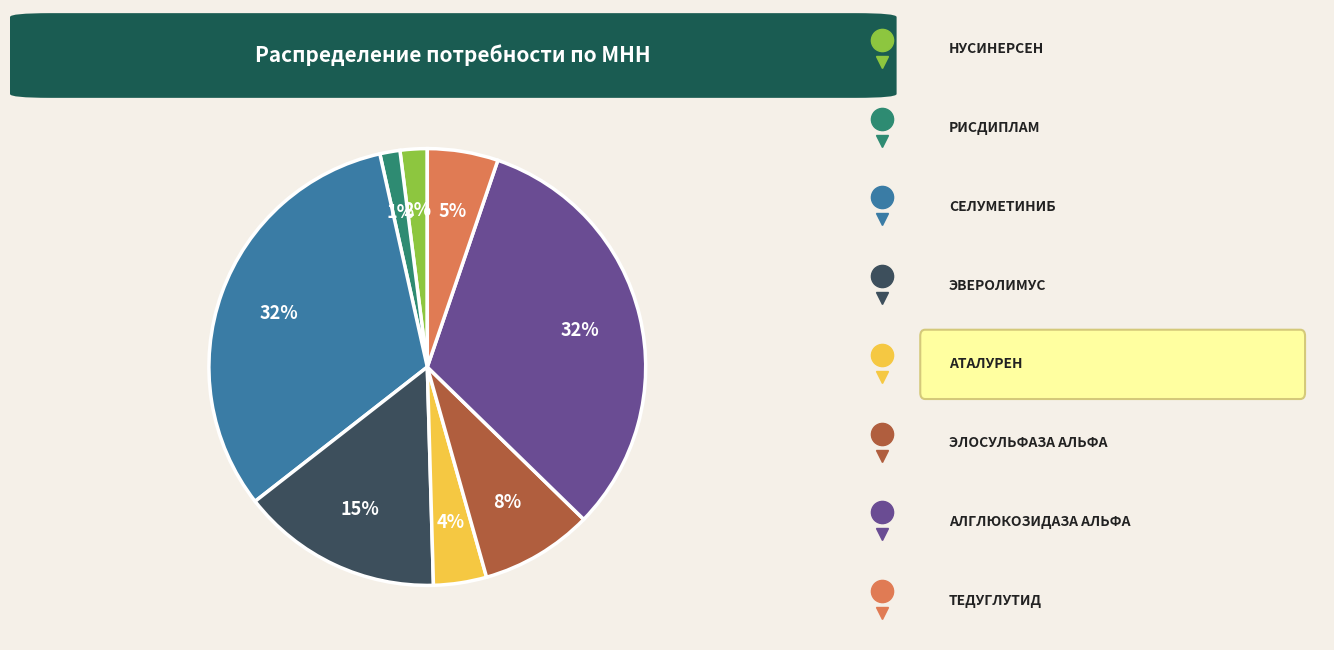

To the nearest percent, what is the difference between the largest and smallest slice percentages?

31%